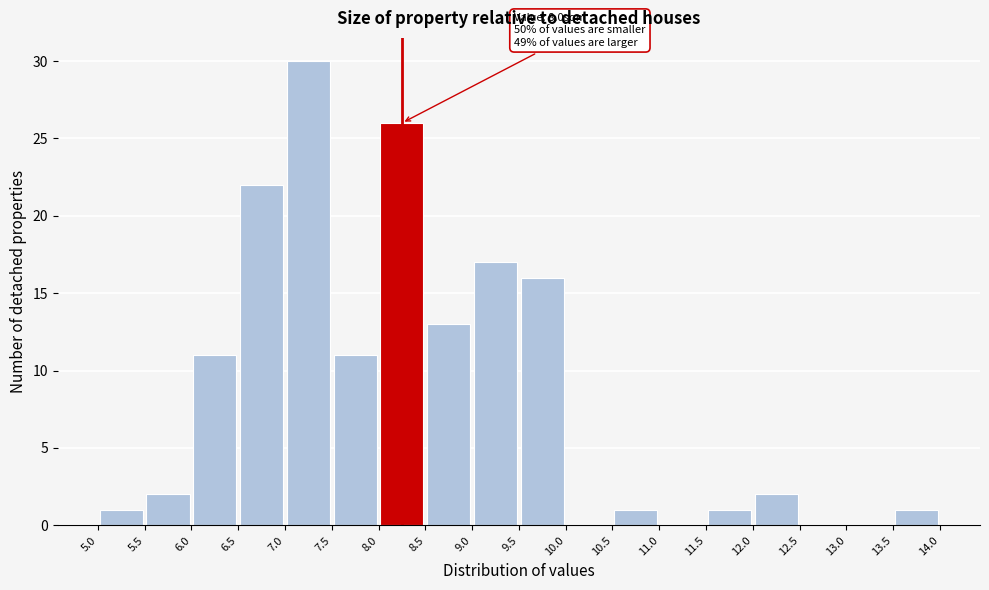

Over which range of the x-axis is the bar tallest?

7.0 to 7.5